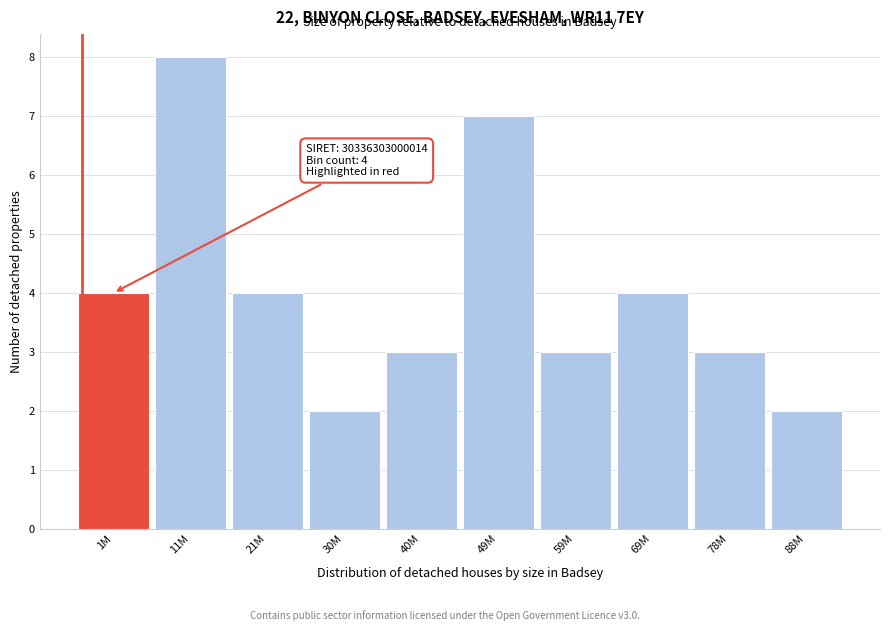

Reading left to right, extract all data points from this chart.

4	8	4	2	3	7	3	4	3	2